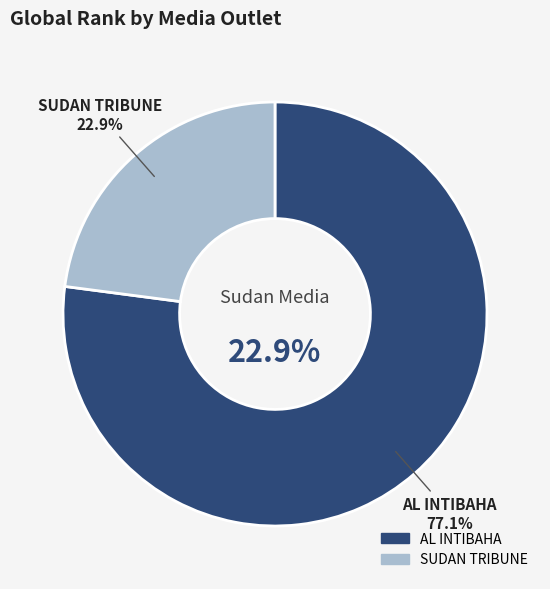

What percentage is the AL INTIBAHA slice, to the nearest percent?

77%